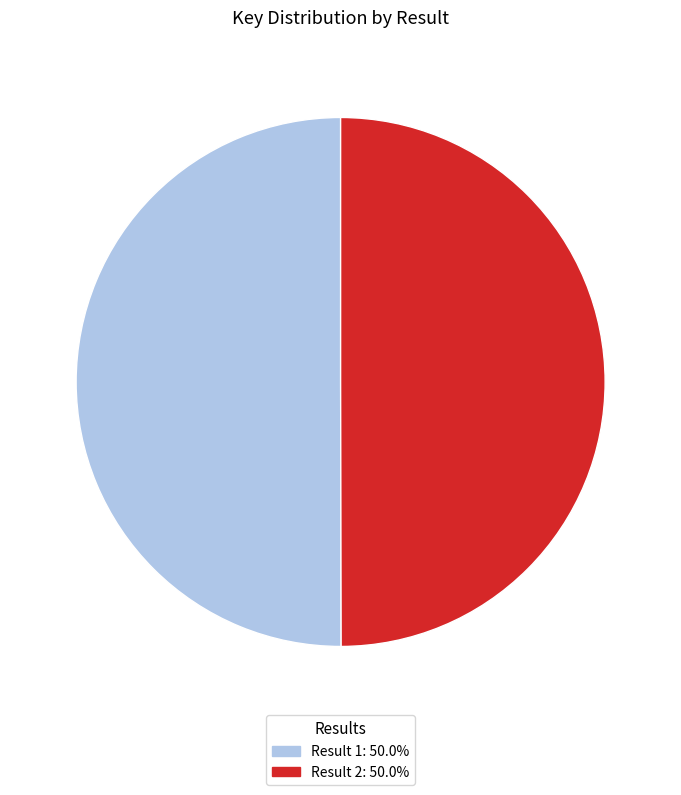

How many slices are in this pie chart?

2